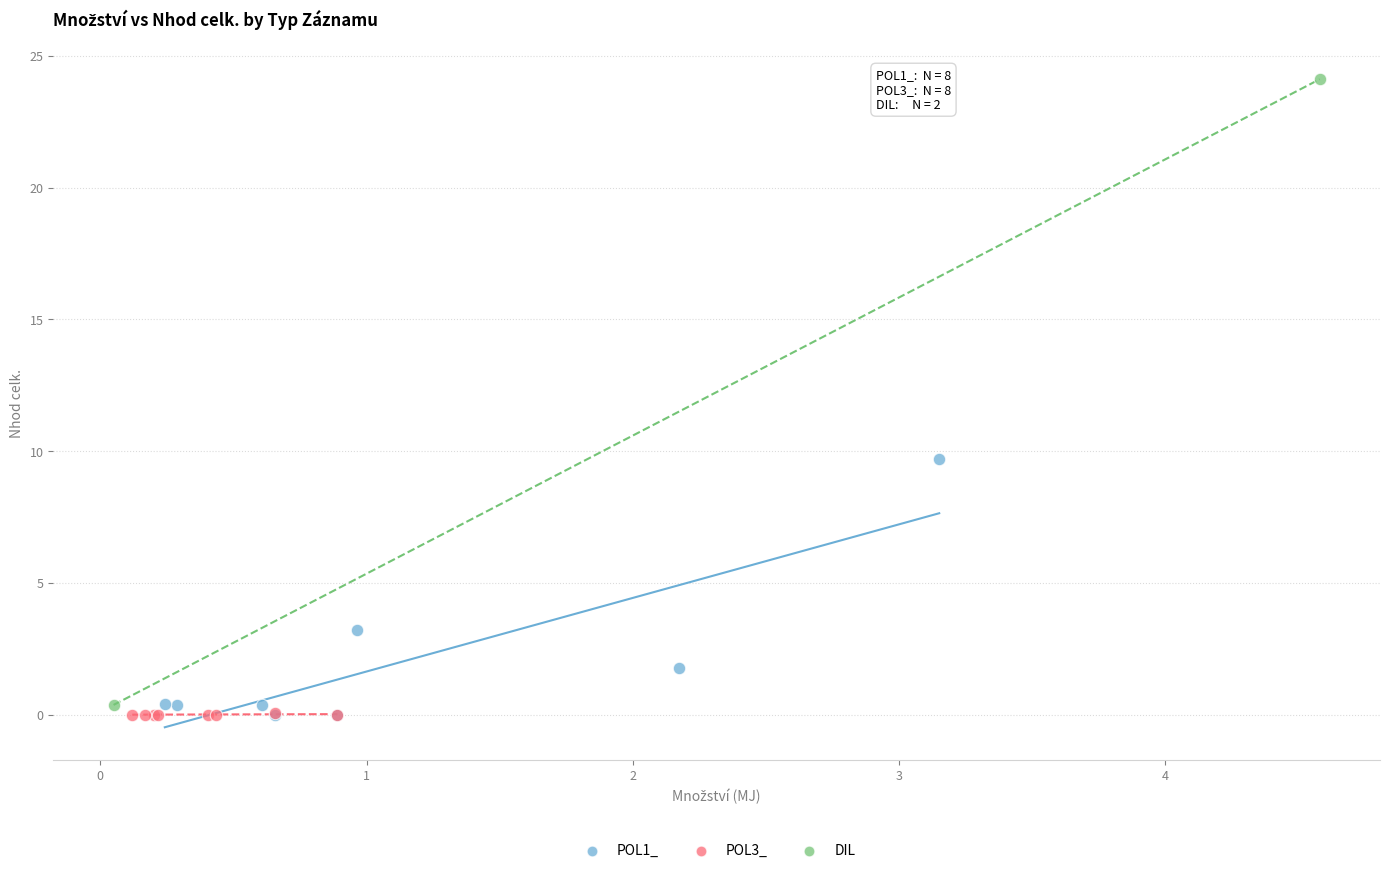

What are all the series names shown in the legend?

POL1_, POL3_, DIL